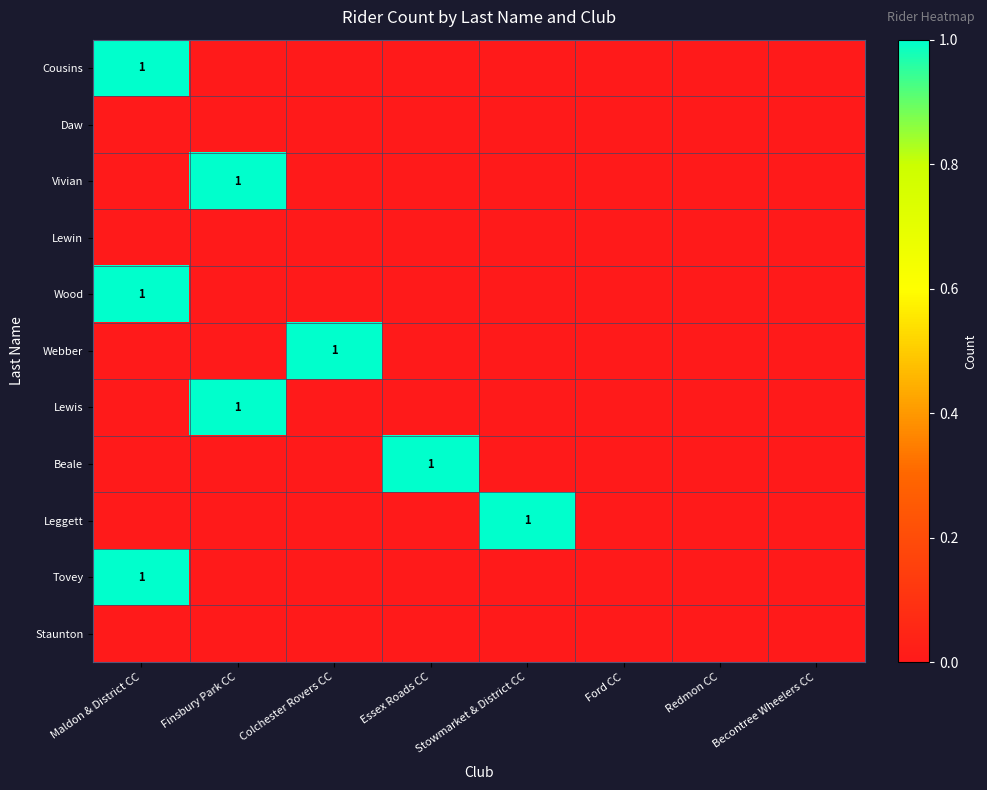

What is the difference between the highest and lowest values at Colchester Rovers CC?

1